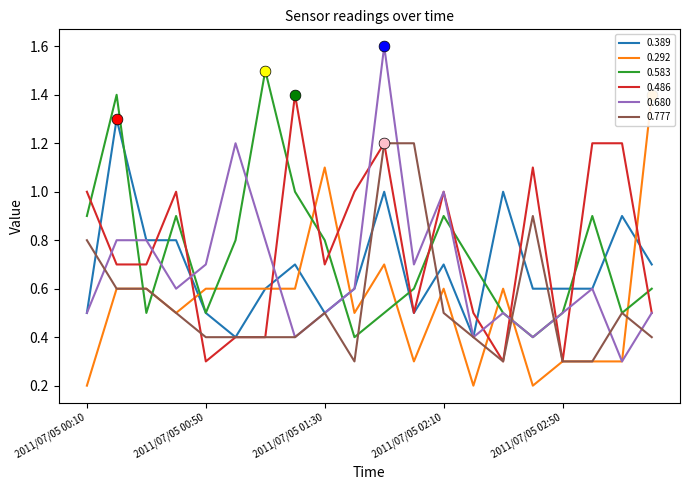

Which series contains the highest Y value?

0.680